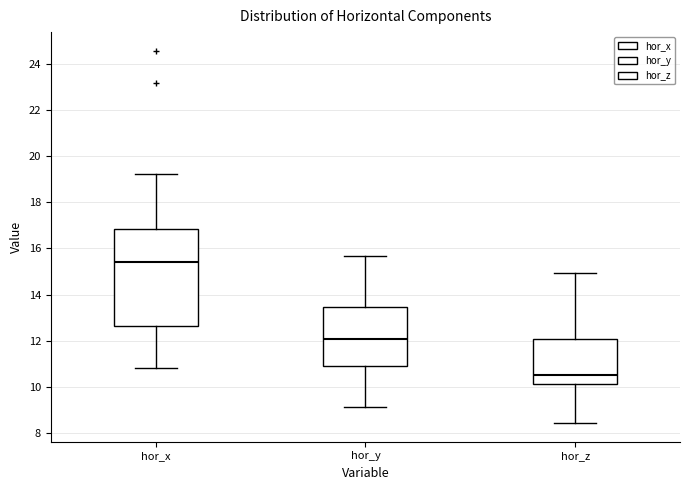

Which box has the highest median line?

hor_x